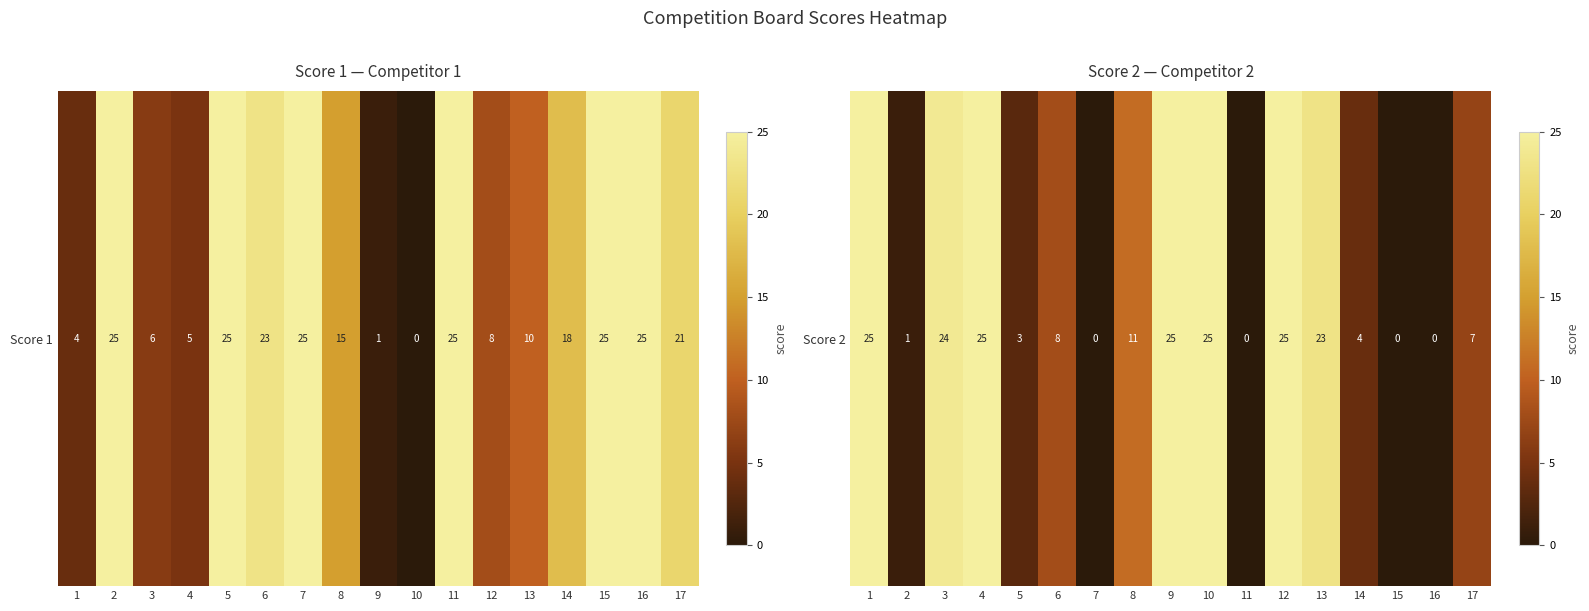

True or false: the data shows 25 at 10.

True